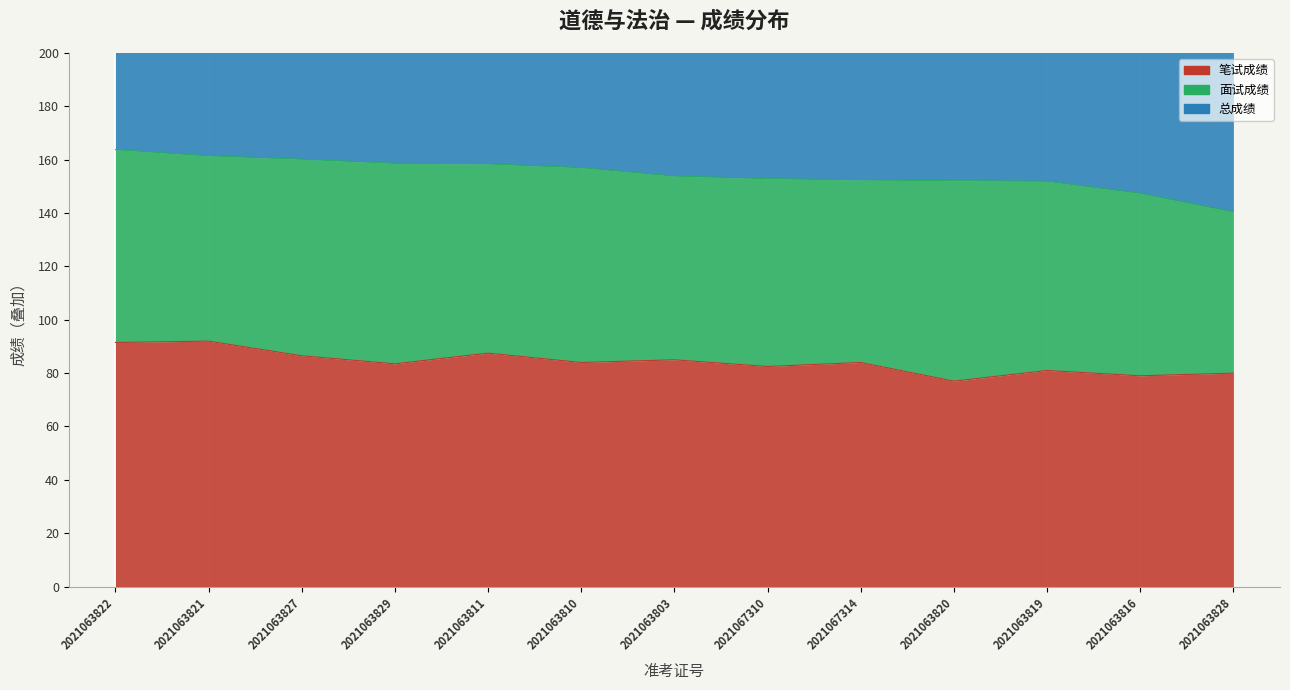

What is the average value of the 总成绩 series?

232.0